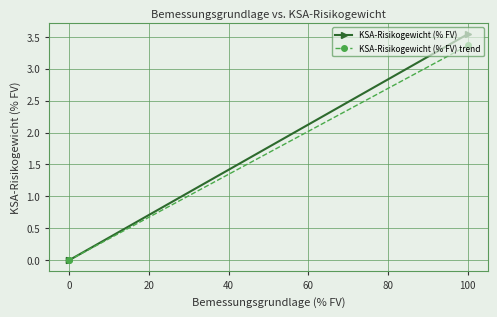

Does the chart have visible grid lines?

Yes